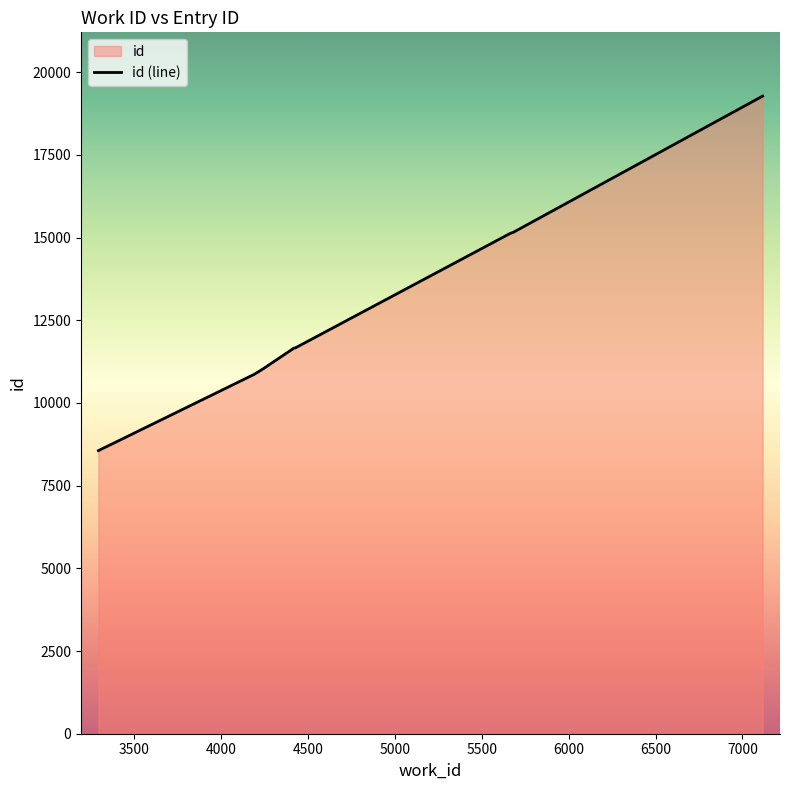

Rank the categories by value from lowest to highest.

3294, 4190, 4243, 4418, 4428, 5665, 5674, 5675, 5680, 7116